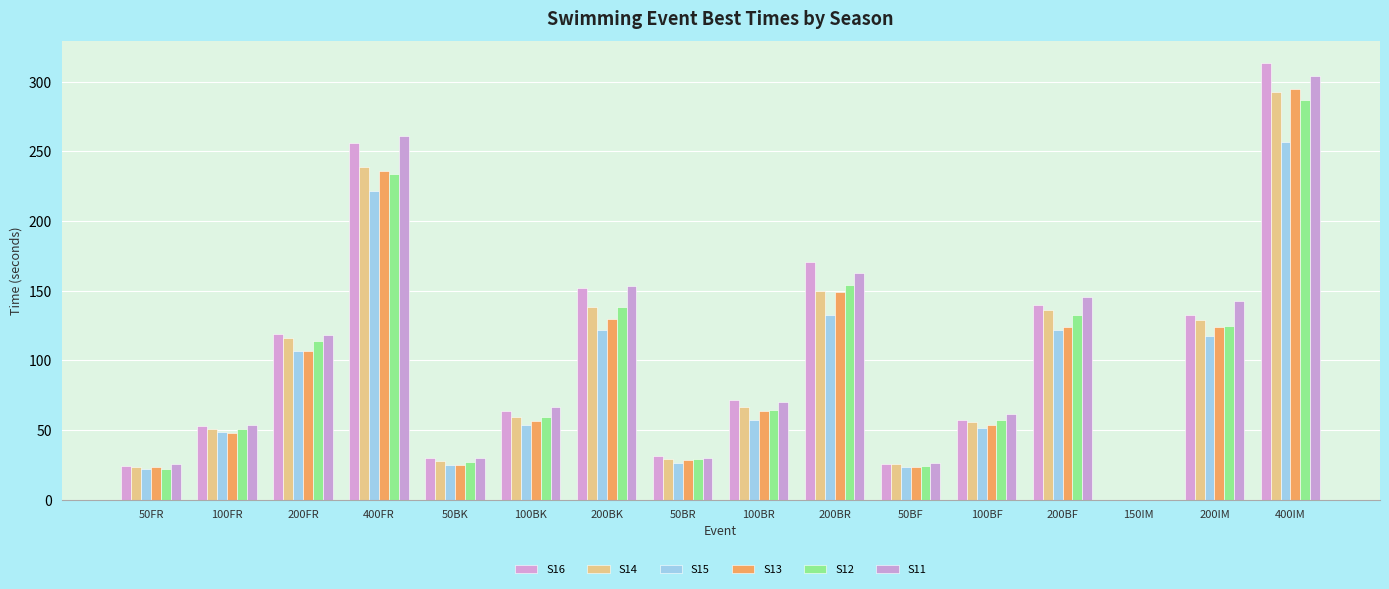

Read the S12 value at 200BF.

132.5